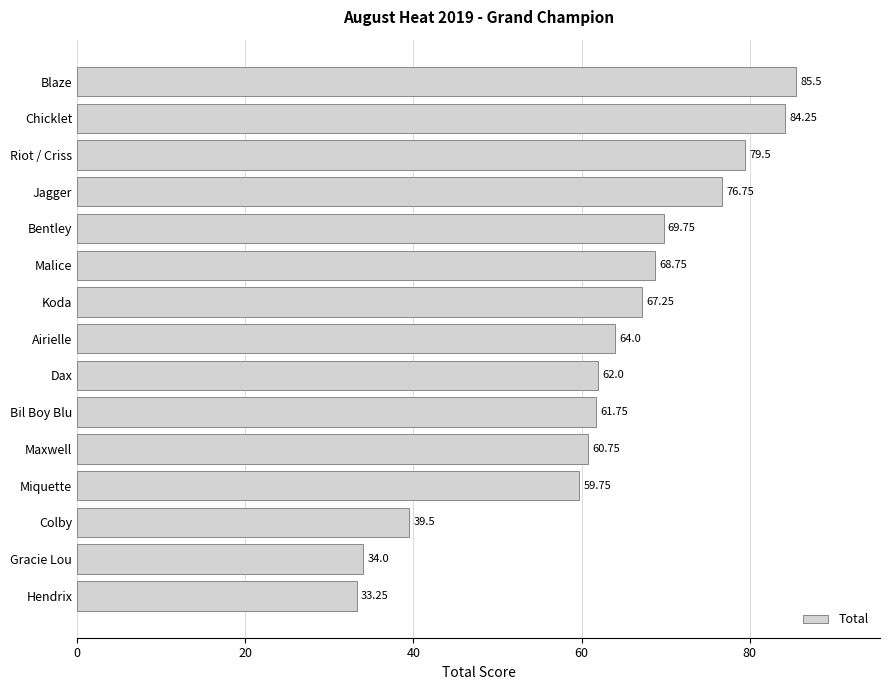

Rank the categories by value from highest to lowest.

Blaze, Chicklet, Riot / Criss, Jagger, Bentley, Malice, Koda, Airielle, Dax, Bil Boy Blu, Maxwell, Miquette, Colby, Gracie Lou, Hendrix